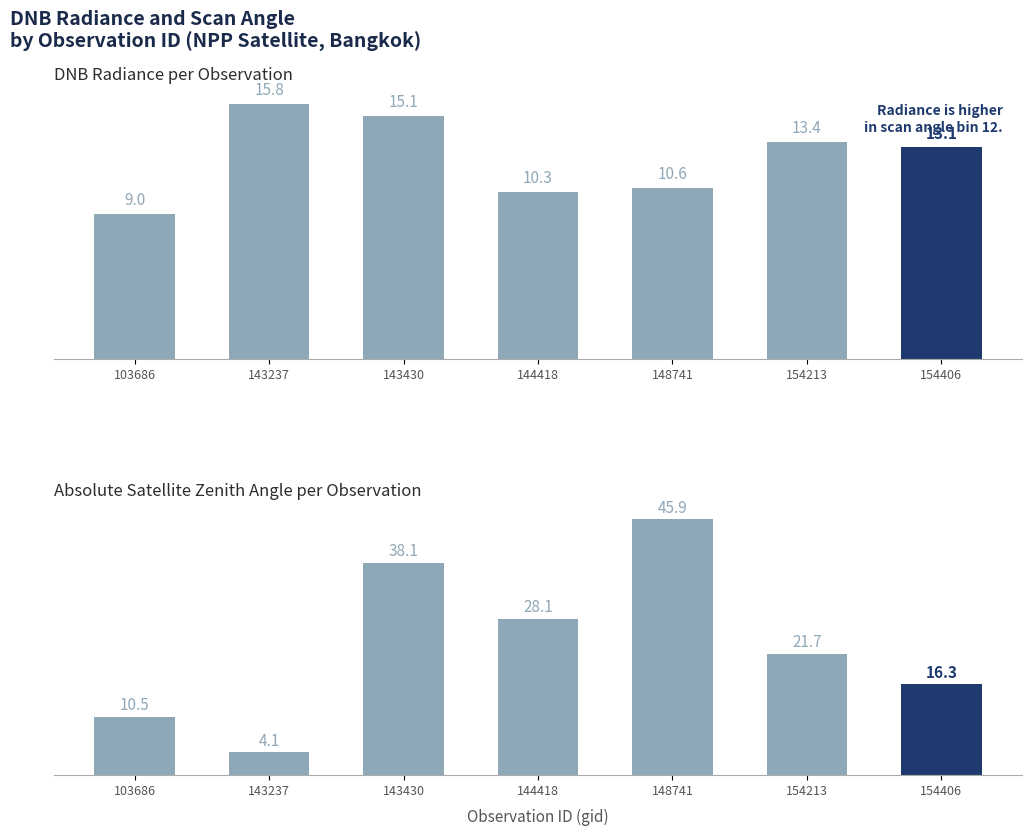

At which category is the sum across all series the highest?

148741